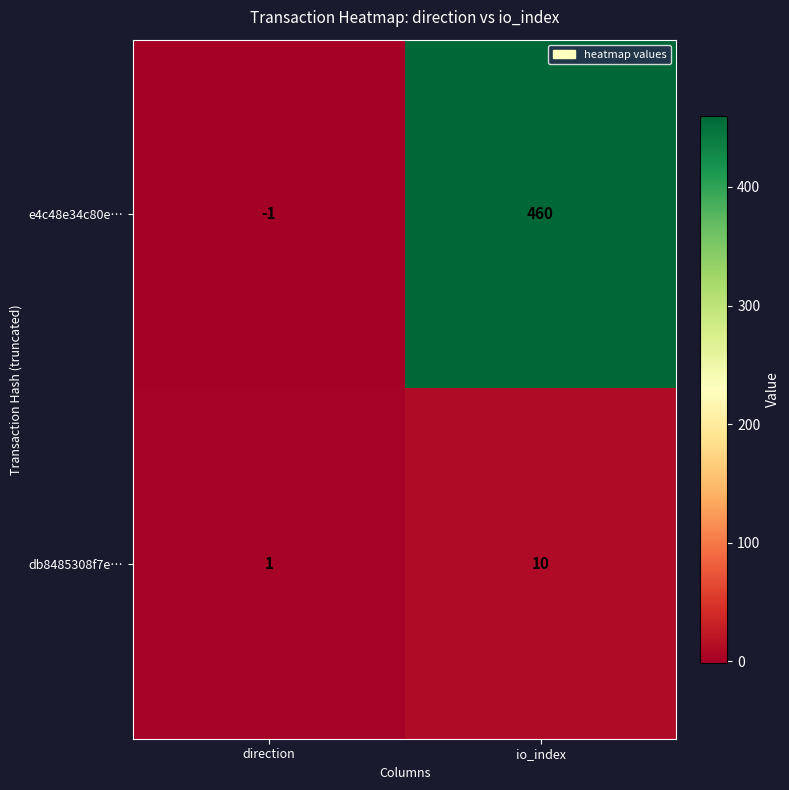

Is it true that db8485308f7e… equals 10 at io_index?

True